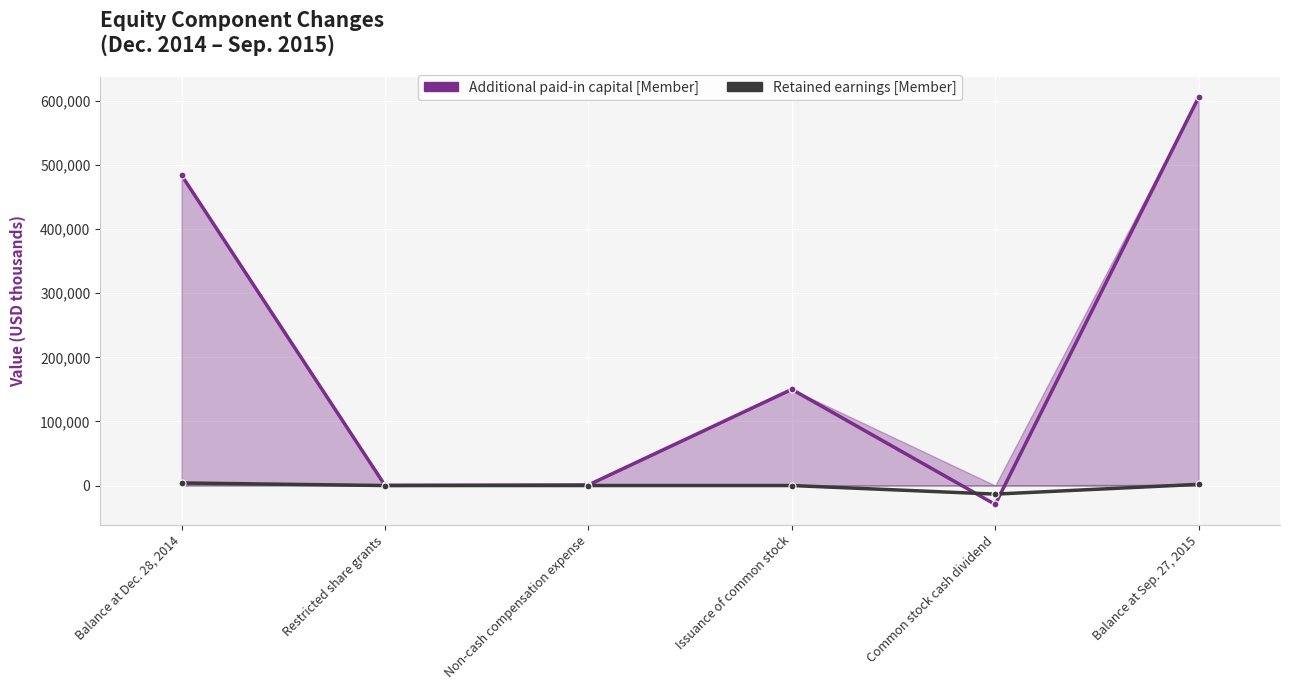

What is the difference between the second highest and second lowest values in the Additional paid-in capital [Member] series?

483995